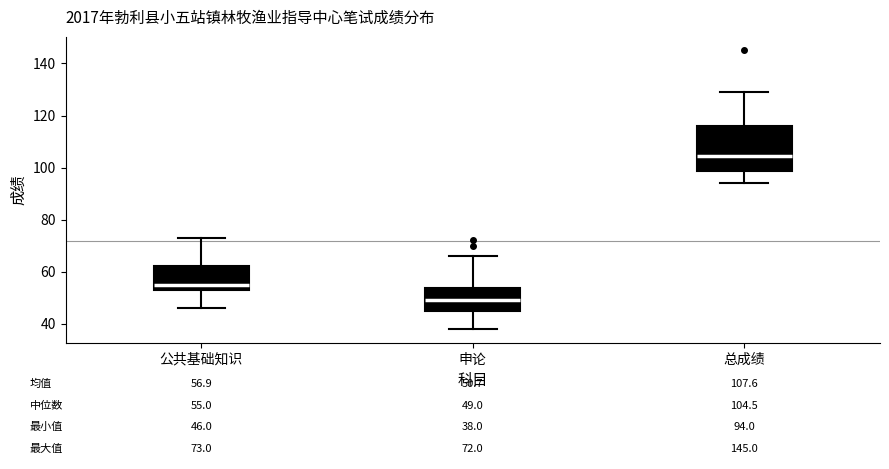

Comparing the boxes themselves (not the whiskers), which one is the tallest?

总成绩